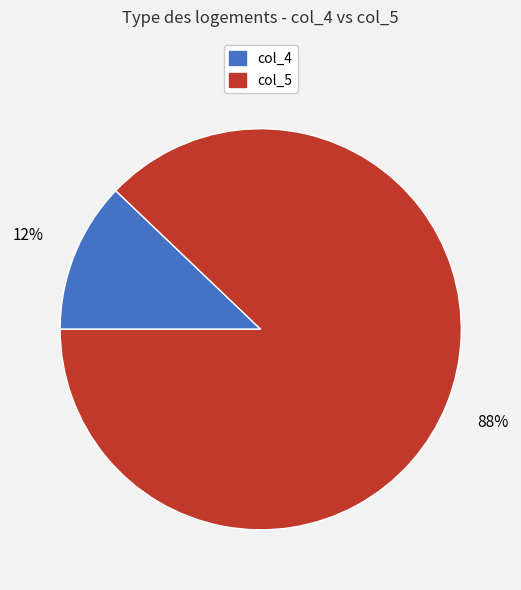

Do col_5 and col_4 together represent more than half of the pie?

Yes